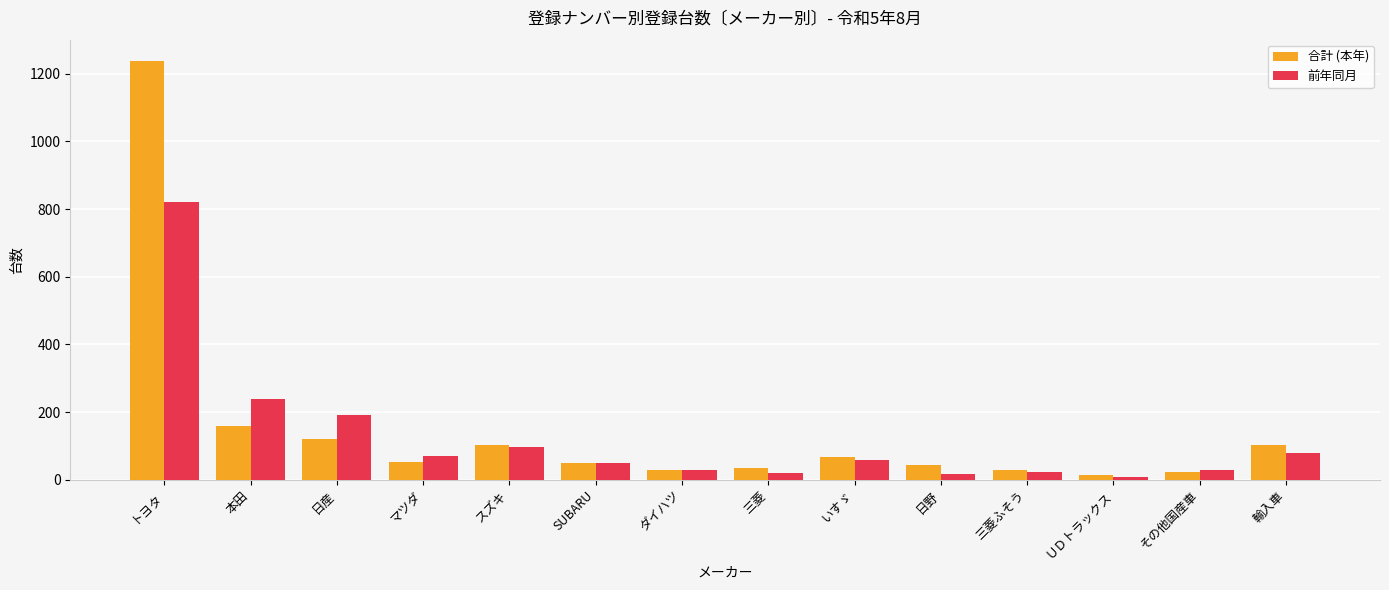

What is the sum of the 合計 (本年) values at 日野 and スズキ?

144